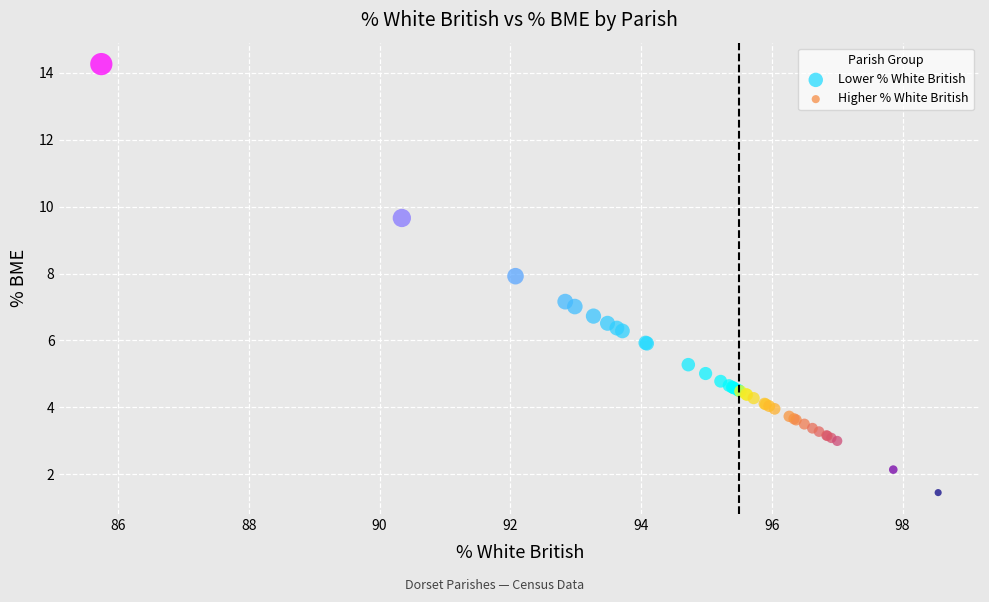

What are all the series names shown in the legend?

Lower % White British, Higher % White British